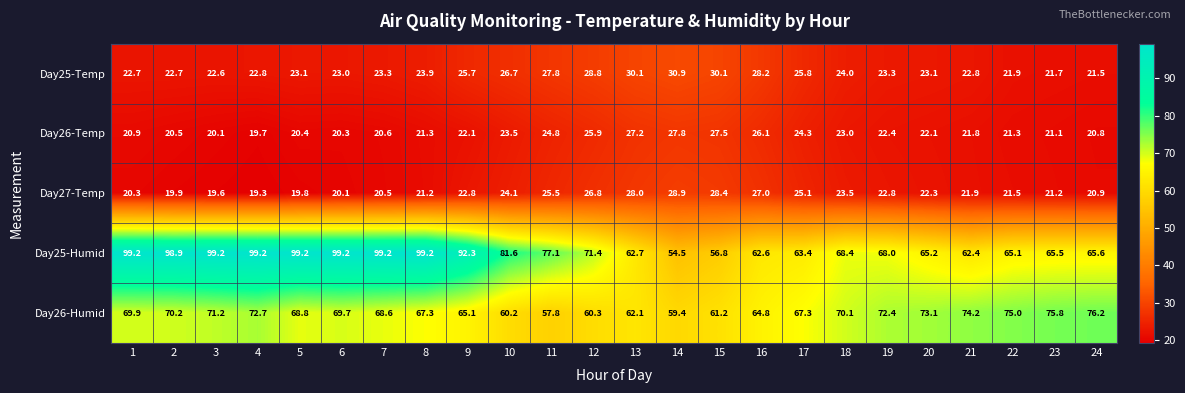

What is the difference between the highest and lowest values at 7?

78.7